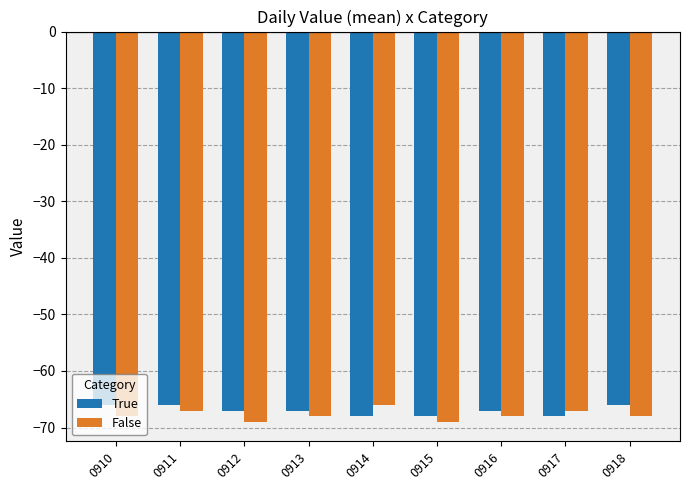

Between 0911 and 0917, which series saw the biggest shift?

True